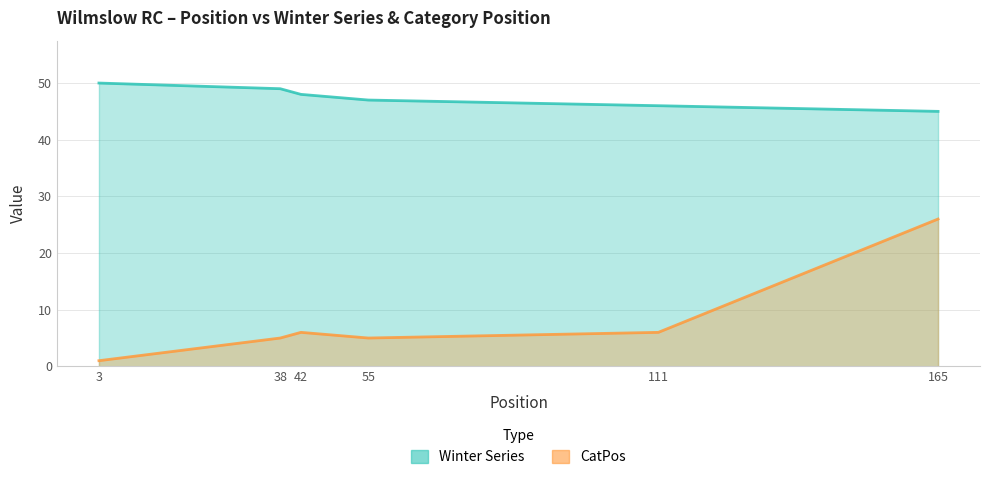

What is the sum of all CatPos values?

49